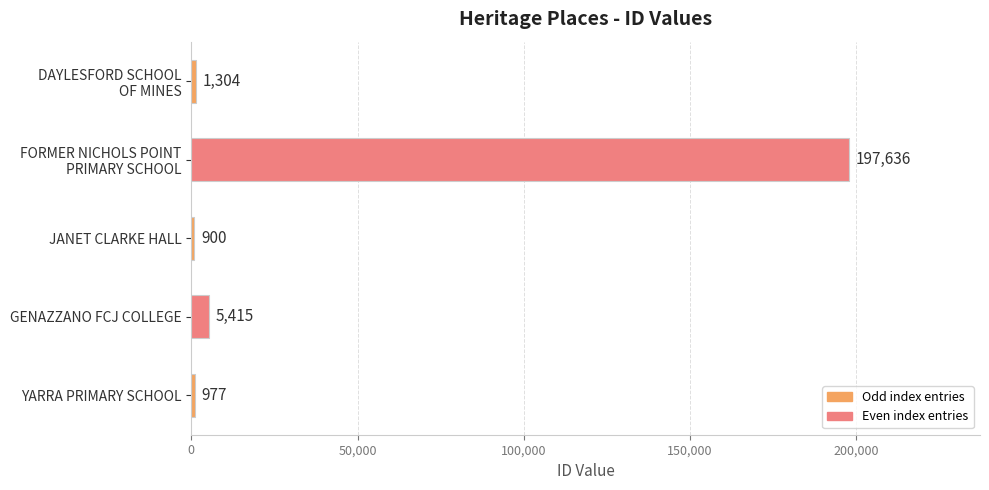

Count the number of data series in this chart.

1